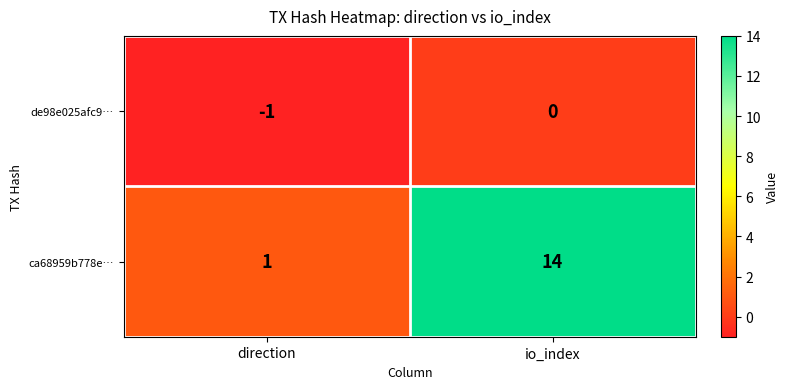

Read the ca68959b778e… value at io_index, to the nearest 10.

10